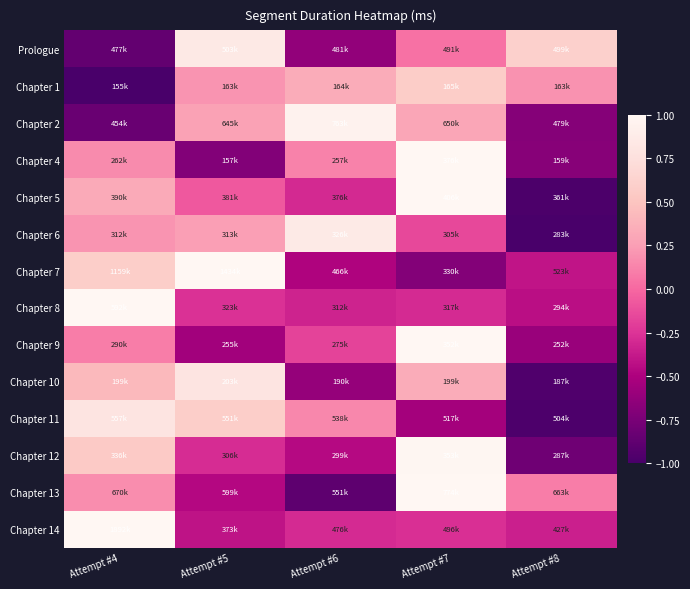

At how many categories does at least one series exceed 0?

5